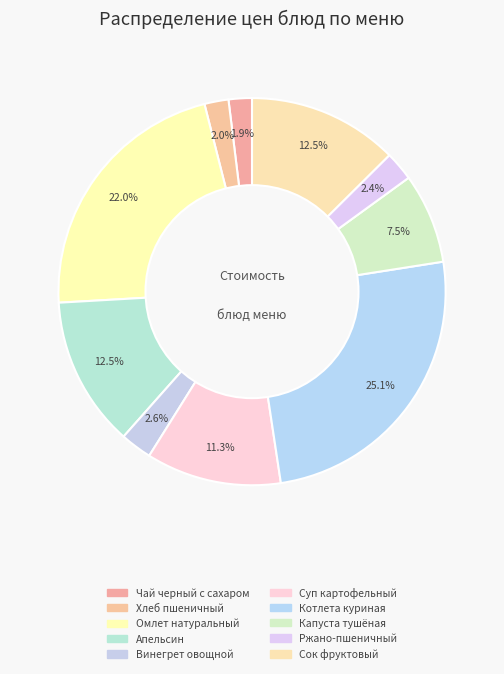

To the nearest percent, what portion does Апельсин represent?

13%